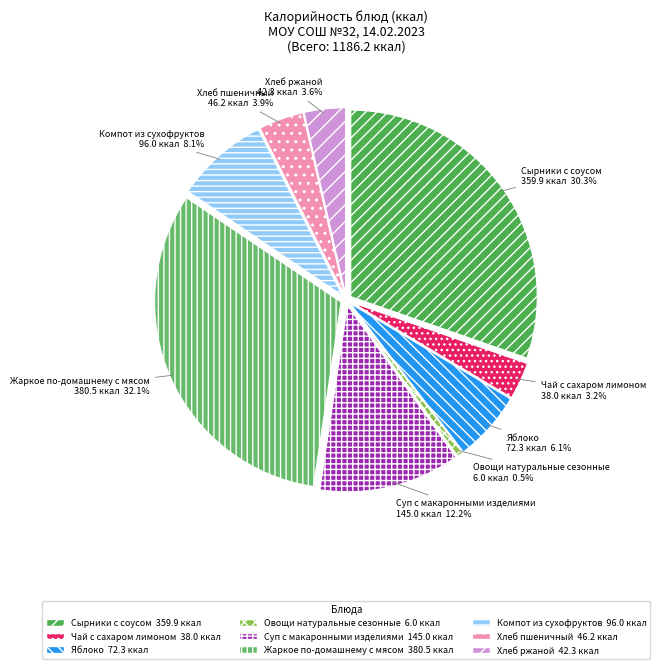

Combined, what portion of the pie is Сырники с соусом and Овощи натуральные сезонные?

30.8%